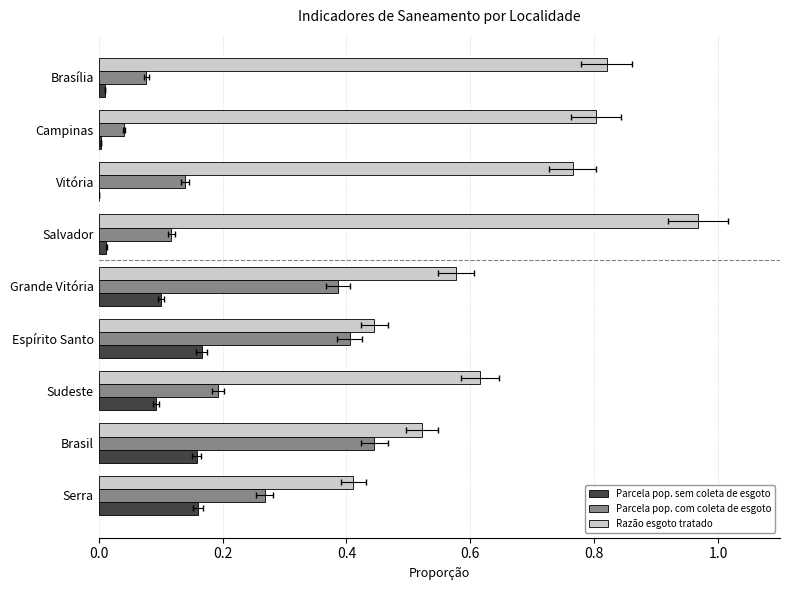

How many bars are there in each group?

3